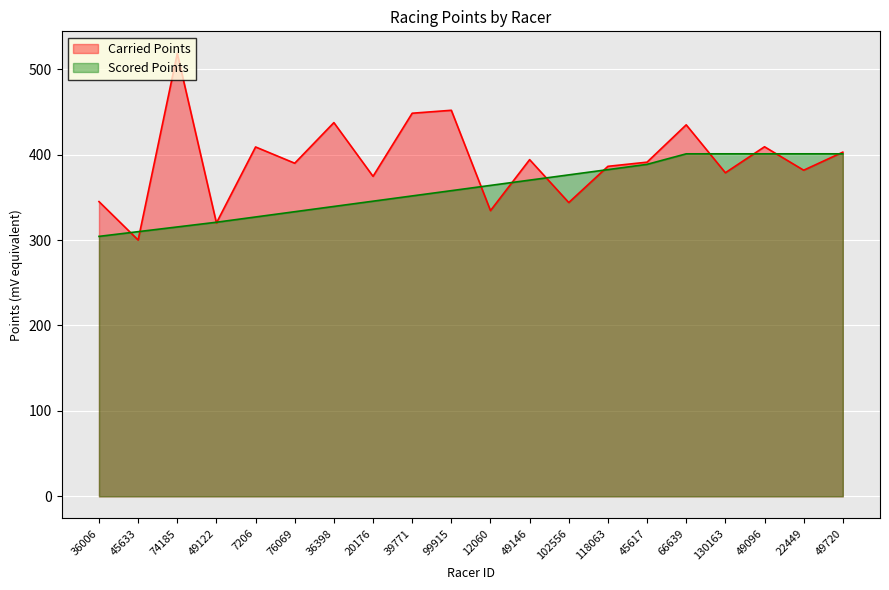

What is the label of the 6th point from the right?

45617